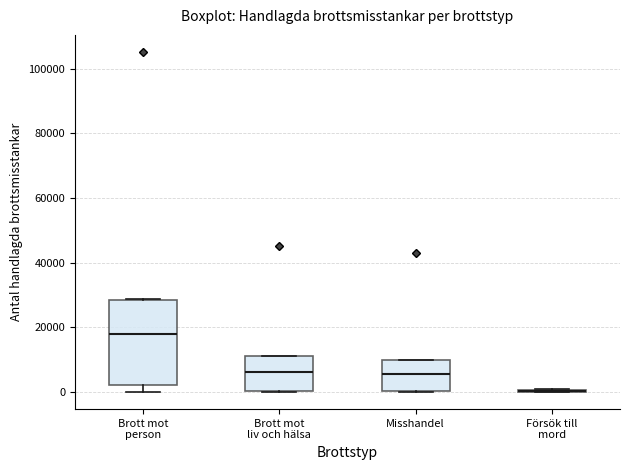

Reading left to right, transcribe this box plot: for each box, give where its median line is, the range the box spans, and where its two whiskers end, as read against the y-axis. The values are not printed on the chart, so give them approximately, as read against the axis.

Brott mot person: median 18000, box 2000 to 28000, whiskers 0 to 28000
Brott mot liv och hälsa: median 6000, box 0 to 12000, whiskers 0 to 12000
Misshandel: median 6000, box 0 to 10000, whiskers 0 to 10000
Försök till mord: box collapsed to a line at 0, whiskers 0 to 0